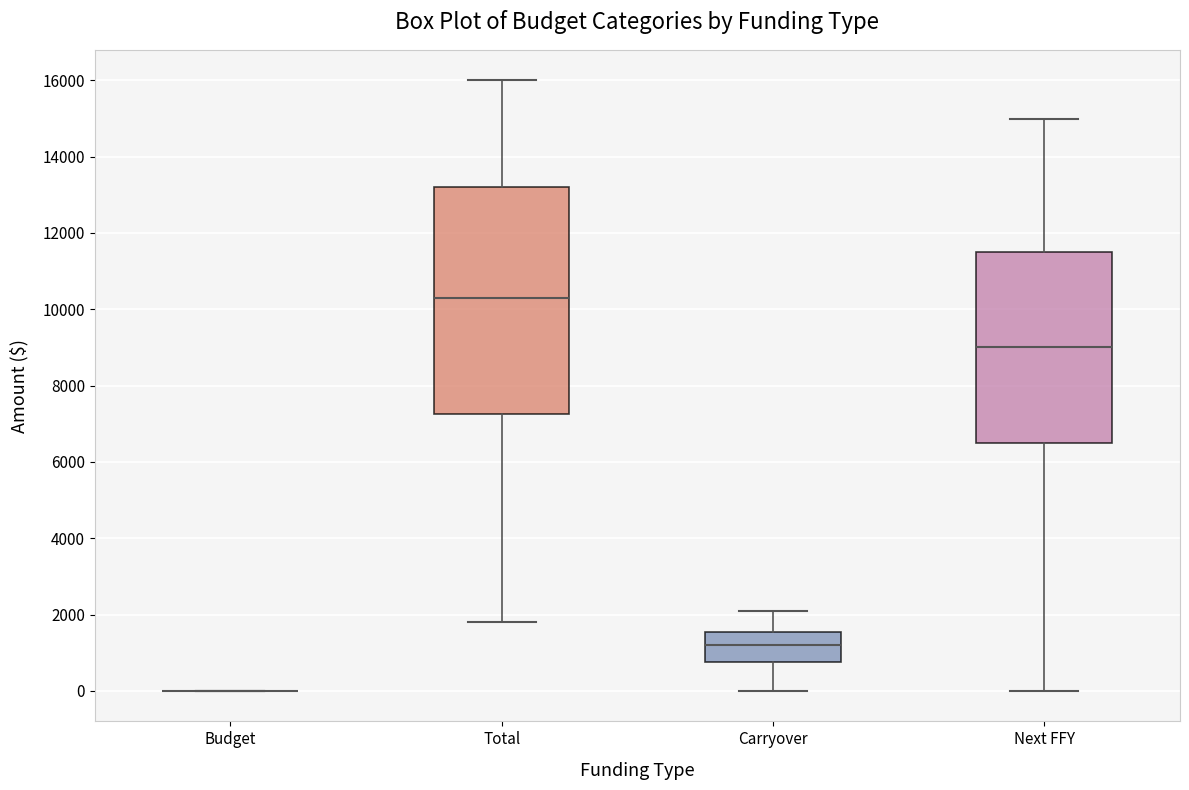

Reading left to right, transcribe this box plot: for each box, give where its median line is, the range the box spans, and where its two whiskers end, as read against the y-axis. The values are not printed on the chart, so give them approximately, as read against the axis.

Budget: box collapsed to a line at 0, whiskers 0 to 0
Total: median 10400, box 7200 to 13200, whiskers 1800 to 16000
Carryover: median 1200, box 800 to 1600, whiskers 0 to 2200
Next FFY: median 9000, box 6600 to 11600, whiskers 0 to 15000